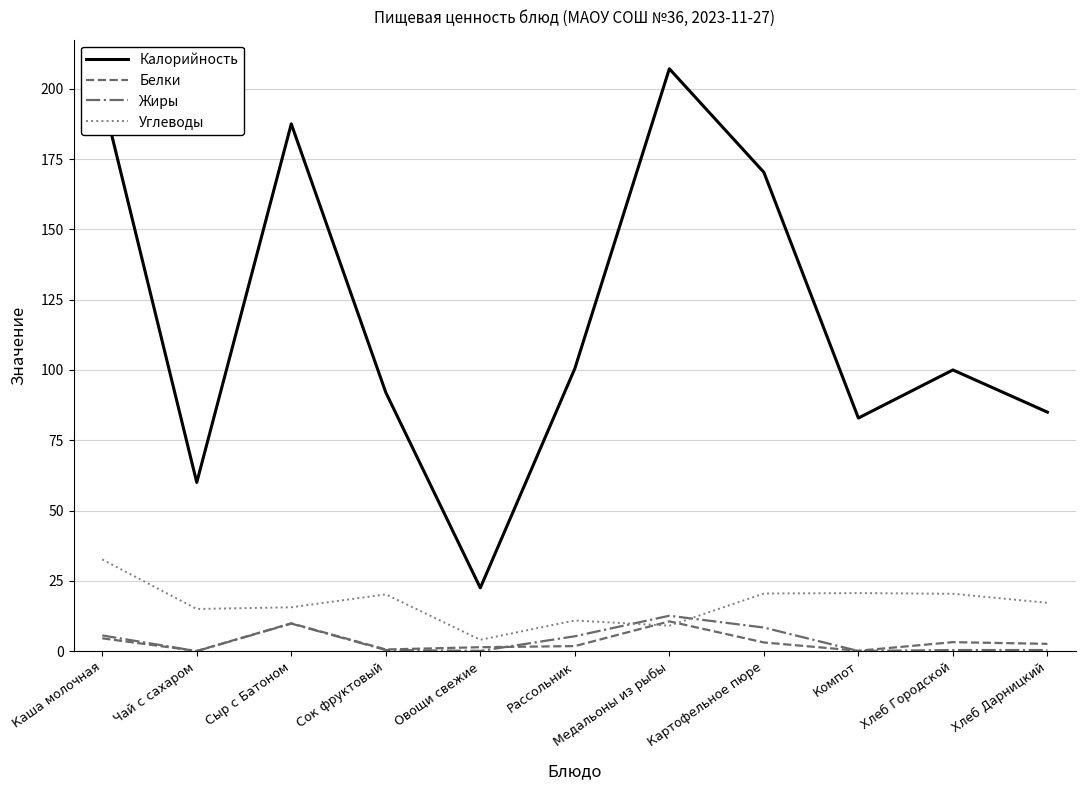

Is it true that Калорийность equals 147.1 at Хлеб Дарницкий?

False